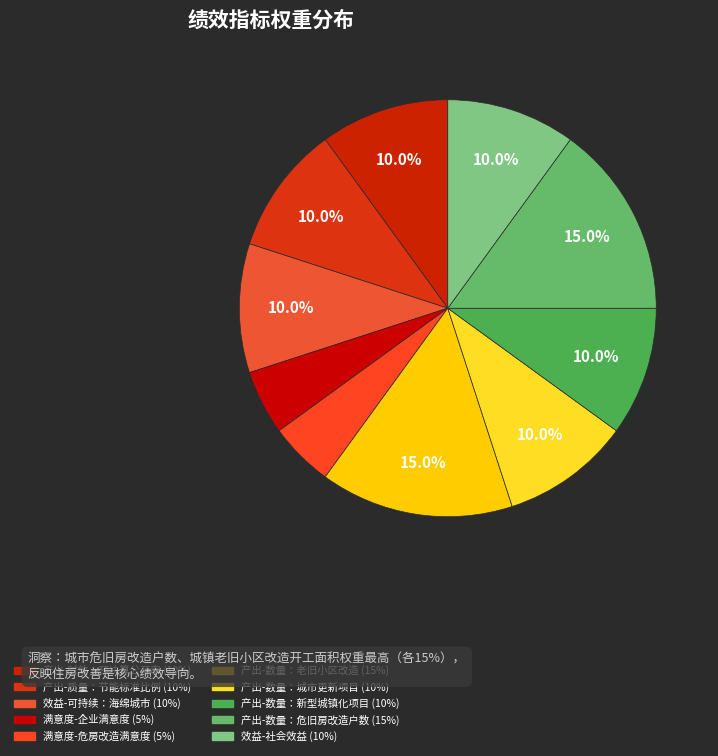

How many slices are in this pie chart?

10